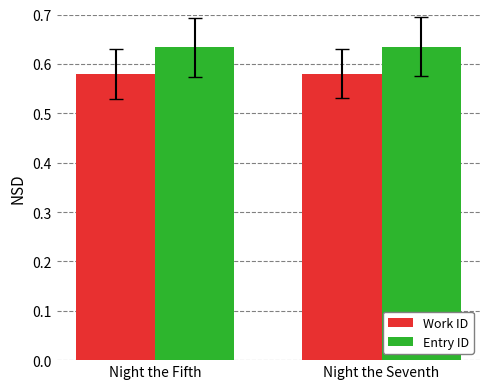

What is the spread (max minus min) of values at Night the Fifth?

0.1